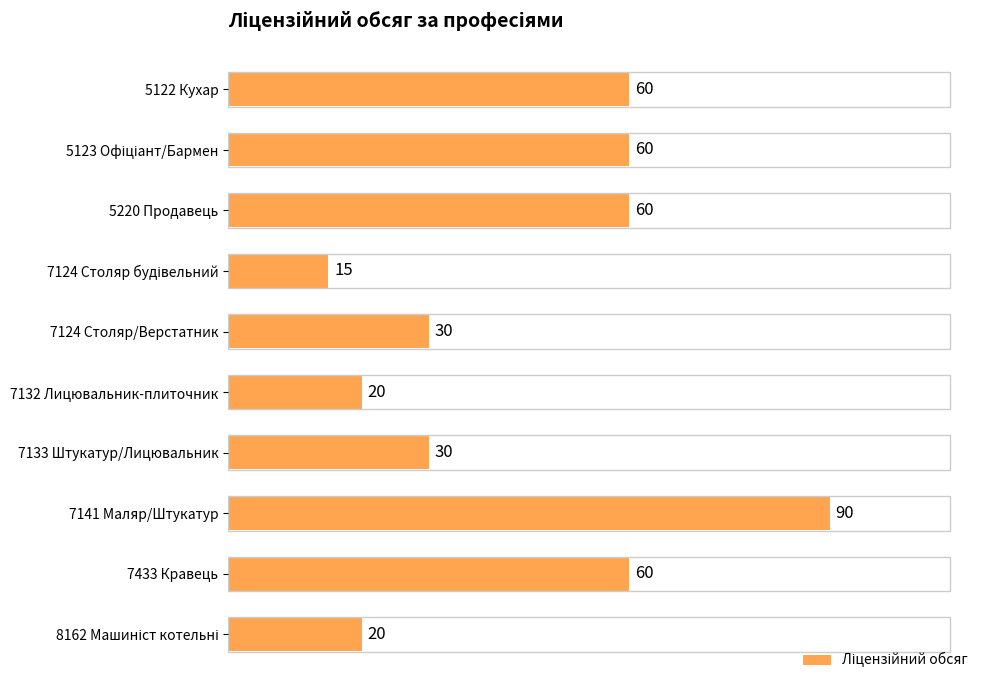

What is the ratio of the value at 7124 Столяр/Верстатник to the value at 7433 Кравець?

0.5